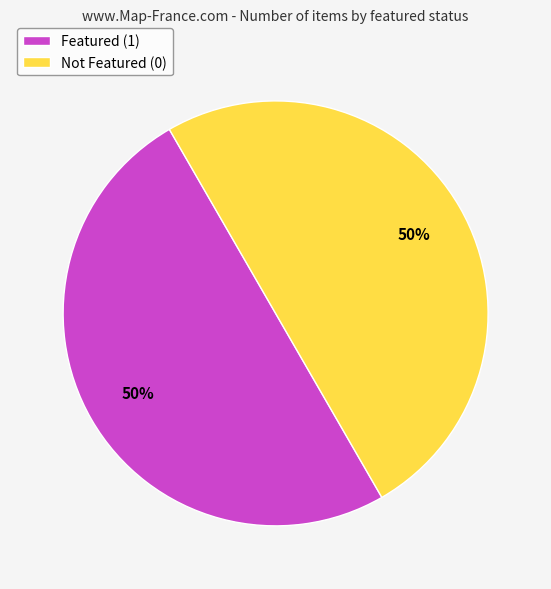

The Not Featured (0) slice represents 40% of the pie. True or false?

False